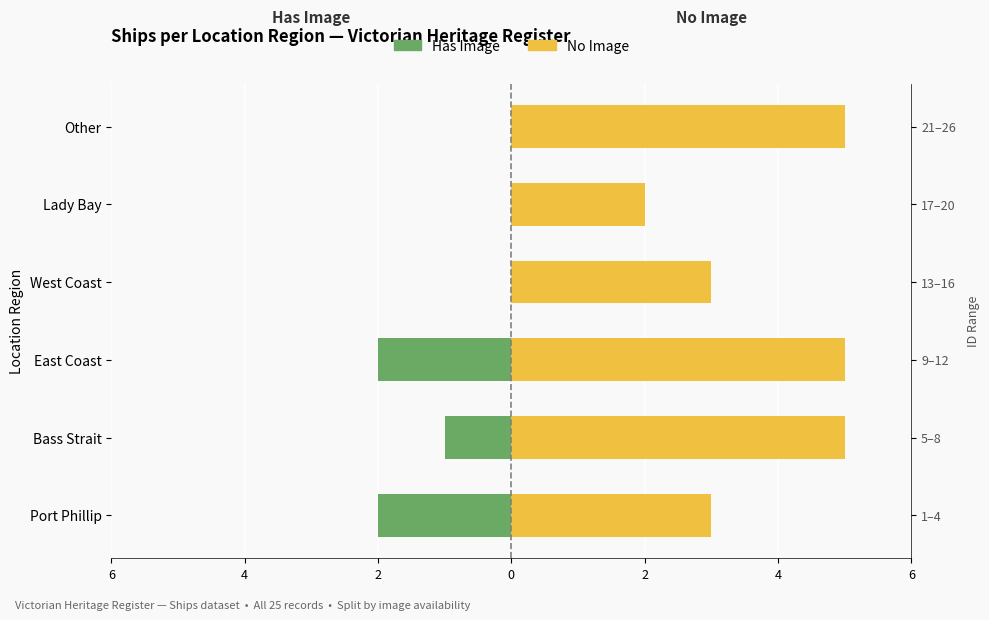

How many values in the Has Image series are below 0?

3